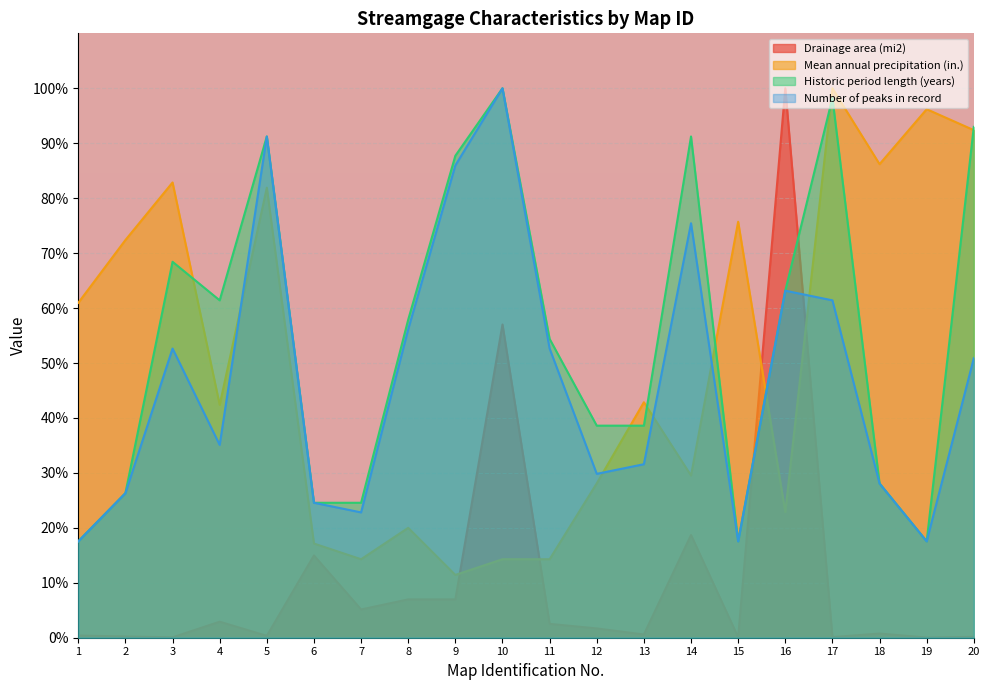

The value of Historic period length (years) at 5 is 91.2. True or false?

True